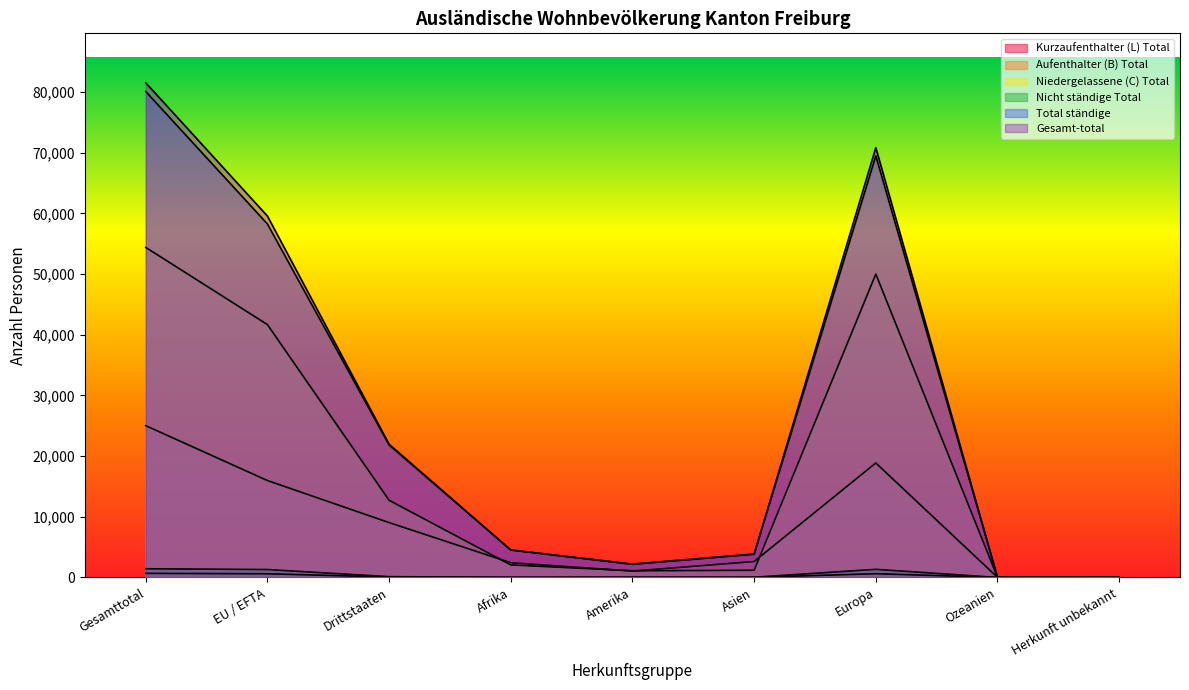

At how many categories does at least one series exceed 44422?

3